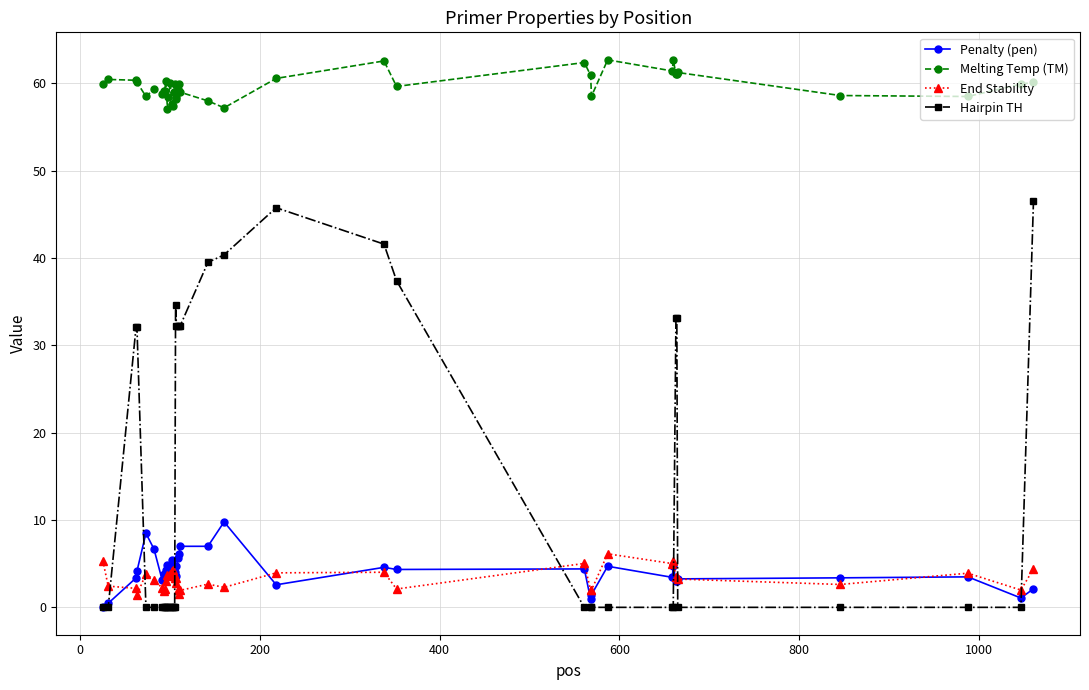

What is the greatest value displayed?

62.7